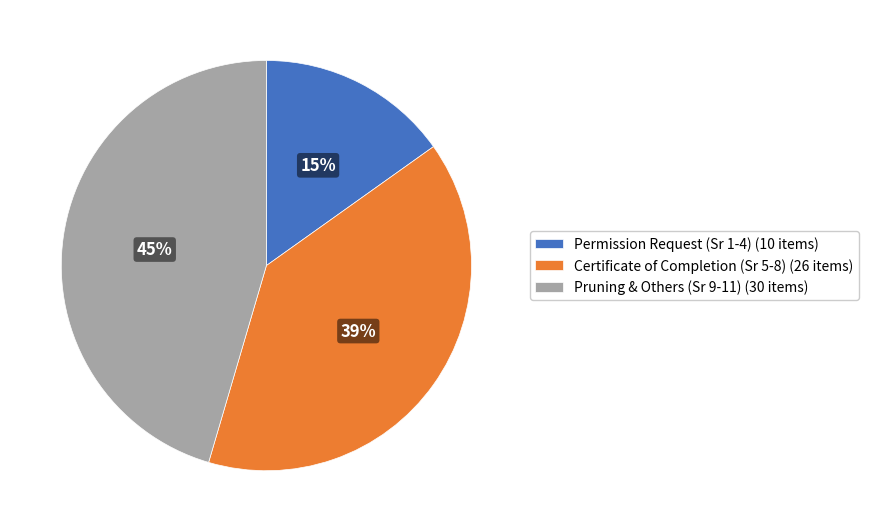

To the nearest percent, what is the difference between the largest and smallest slice percentages?

30%